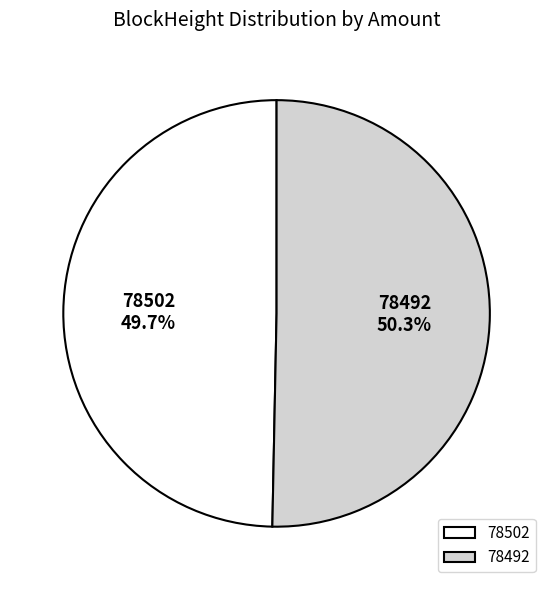

Combined, what portion of the pie is 78492 and 78502?

100.0%